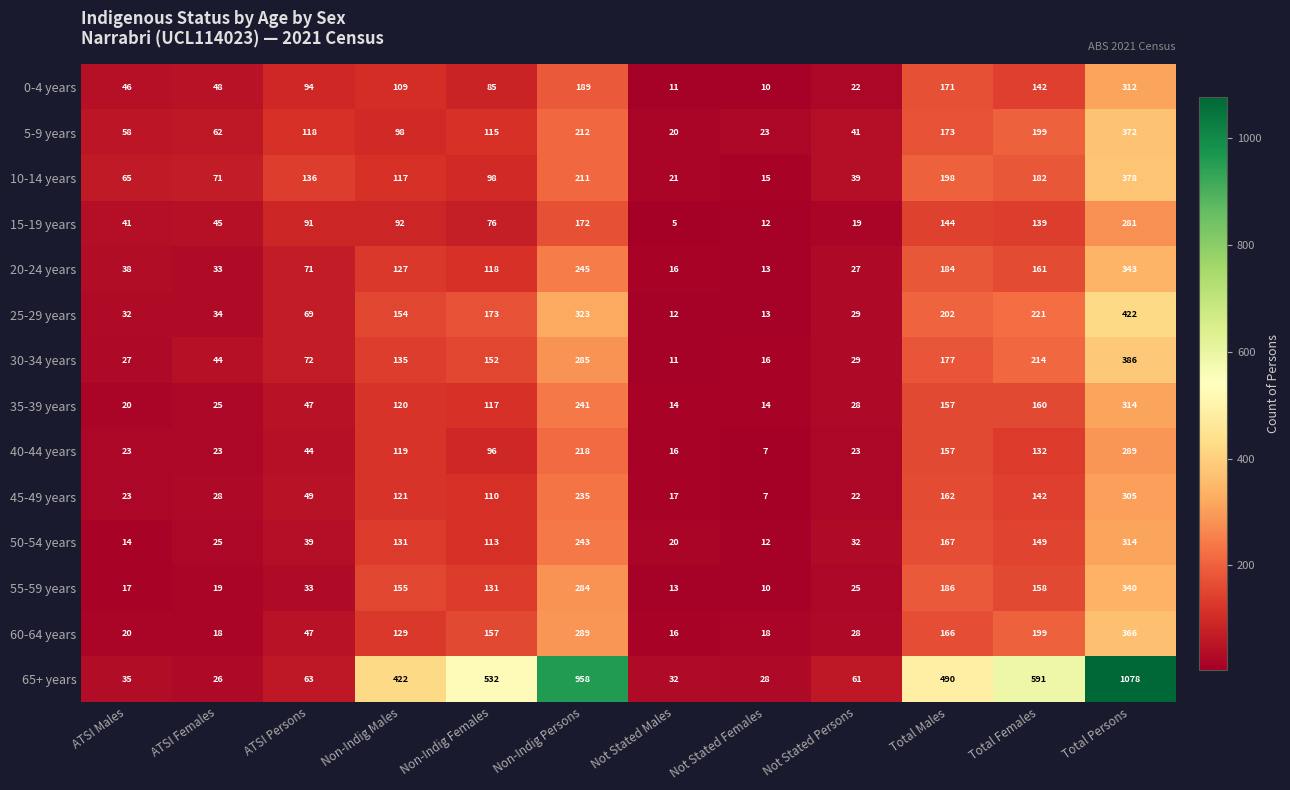

What is the sum of the 65+ years values at Total Persons and Total Males?

1568